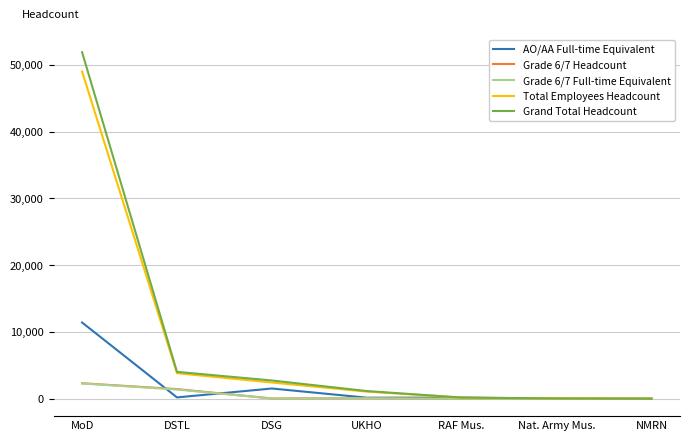

How many values in the Grade 6/7 Full-time Equivalent series are below 49?

3